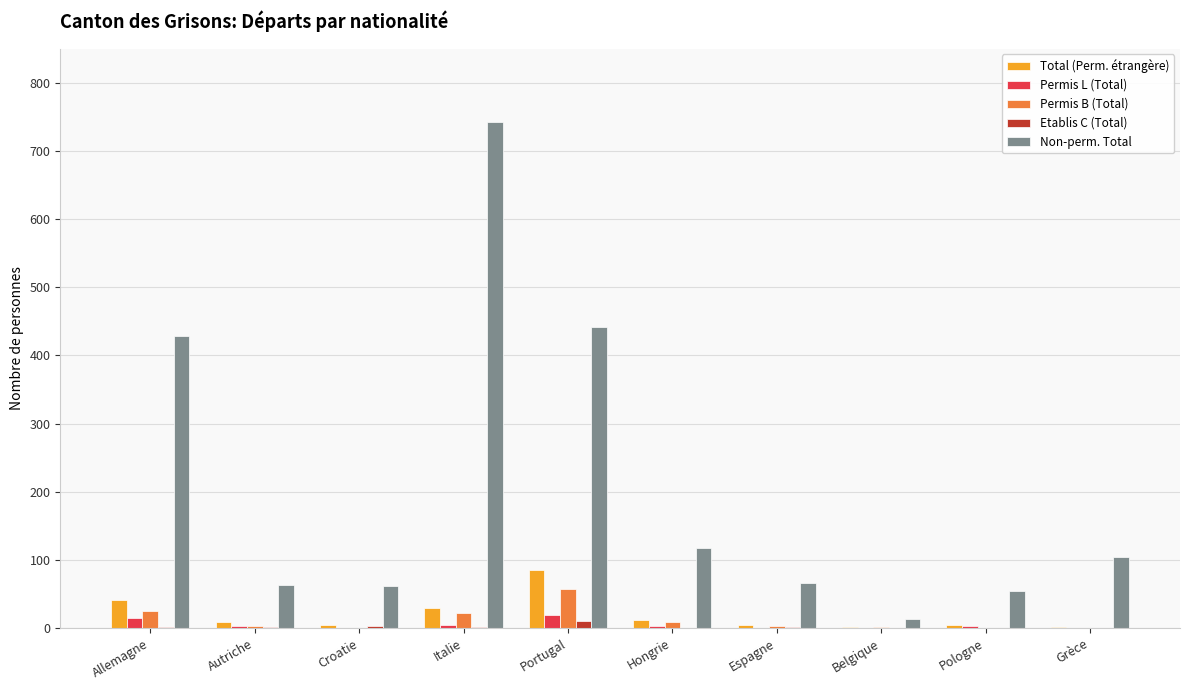

What is the sum of all Permis L (Total) values?

52